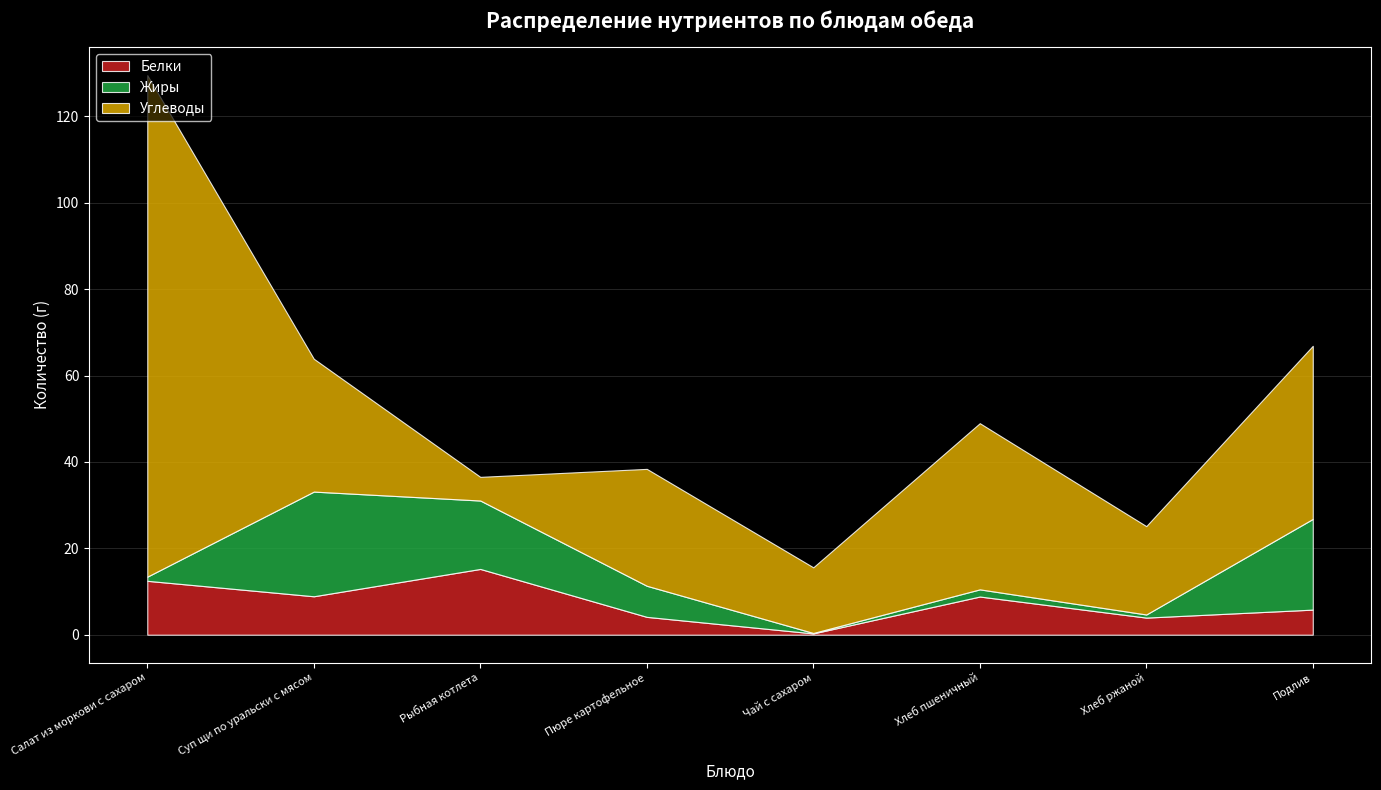

What is the total value across all series at Салат из моркови с сахаром?

129.6